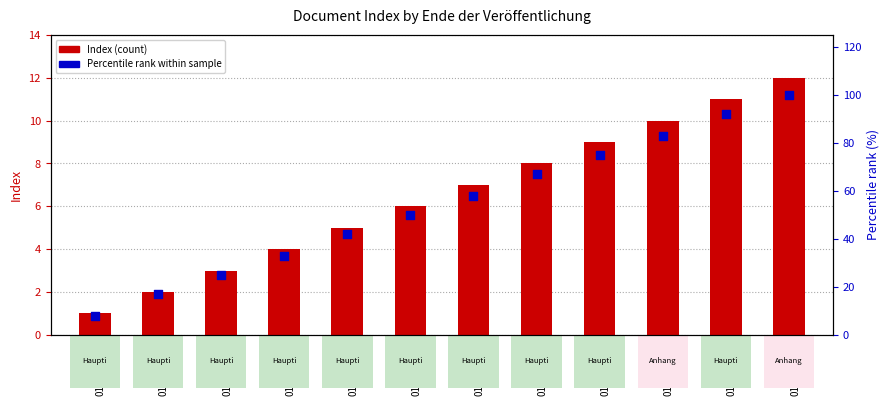

Which series reaches the minimum Y coordinate?

Index